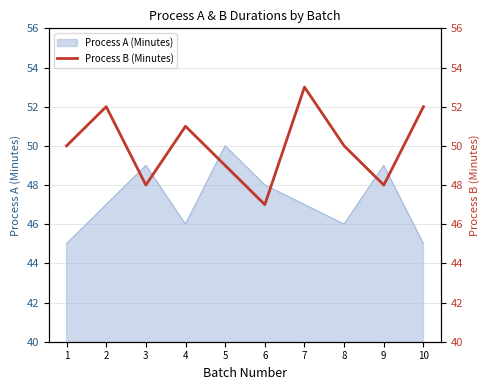

The chart shows a value of 80 at 3. True or false?

False